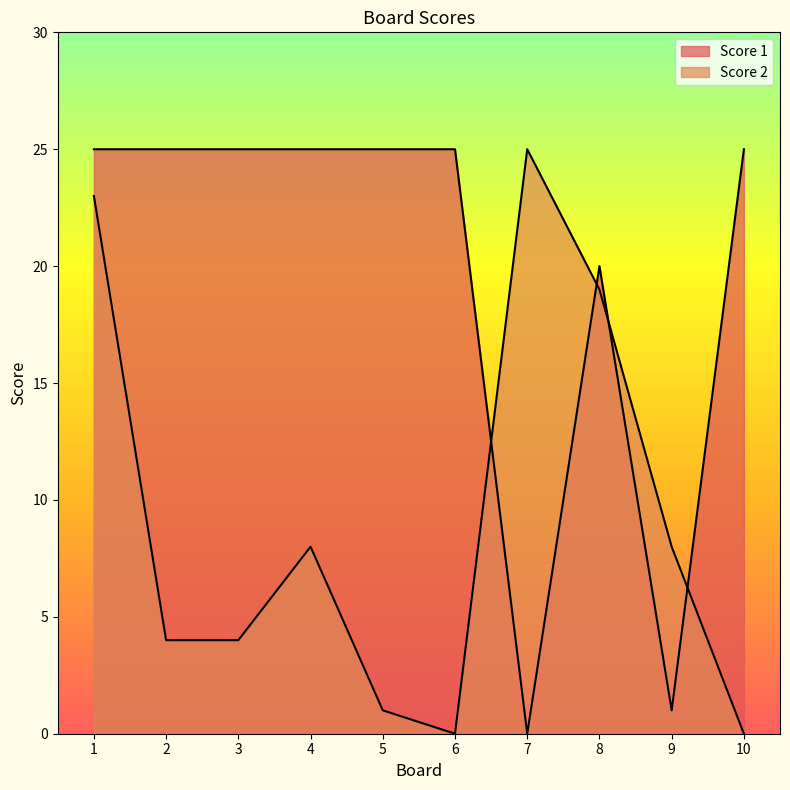

Which category has the highest value across all series?

1